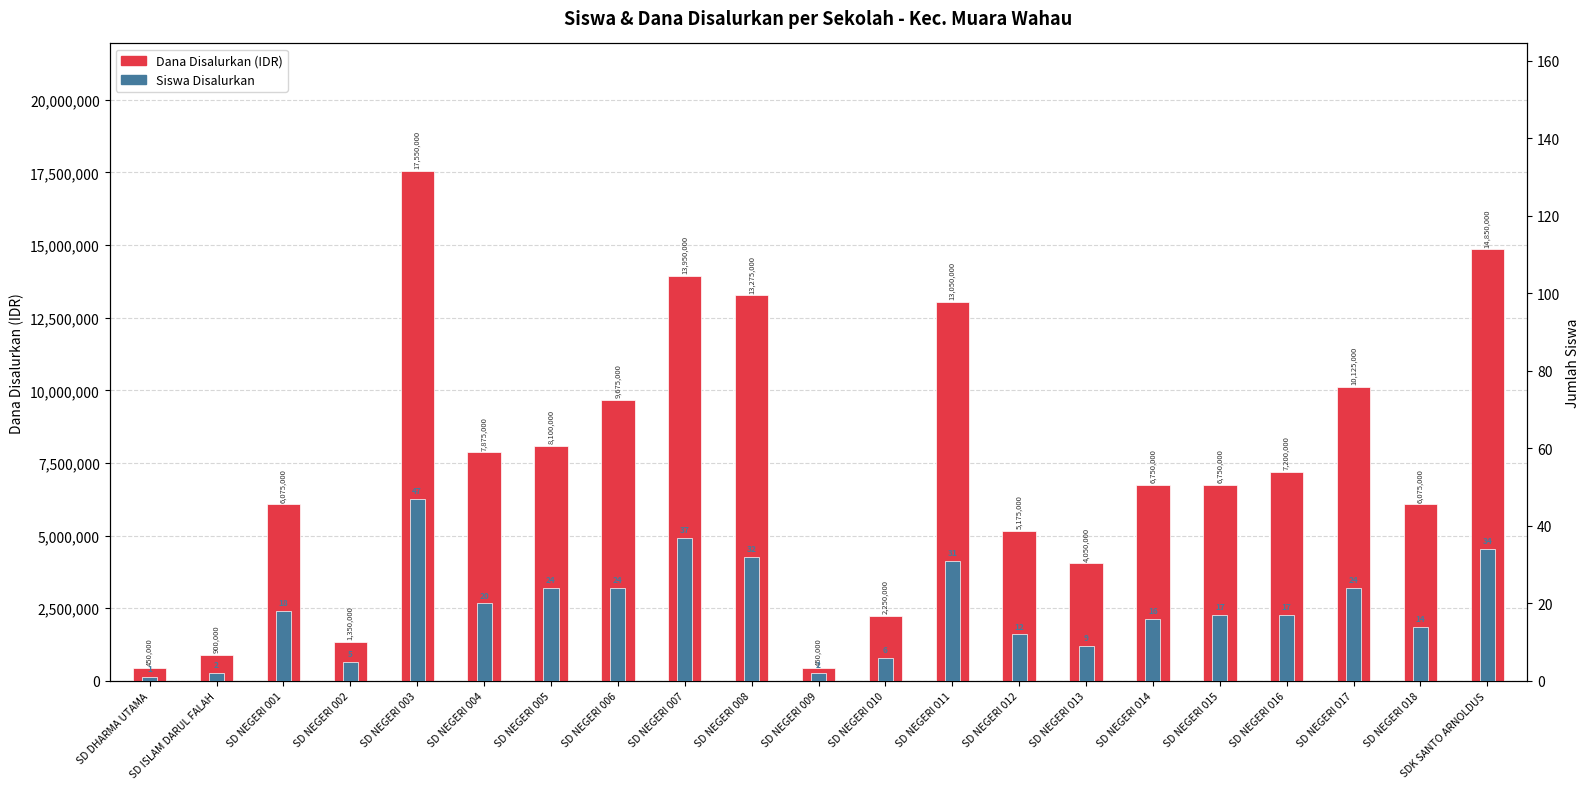

How many groups of bars are there?

21